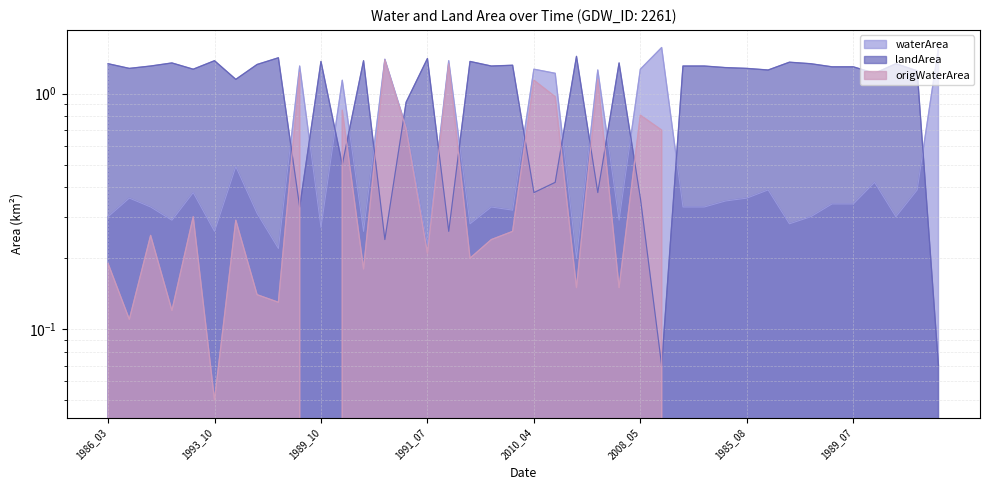

The value of waterArea at 2008_10 is 1.5. True or false?

False